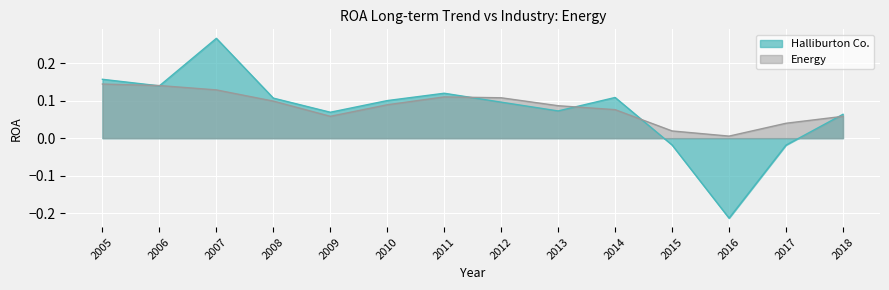

At which label is Energy closest to 0?

2016